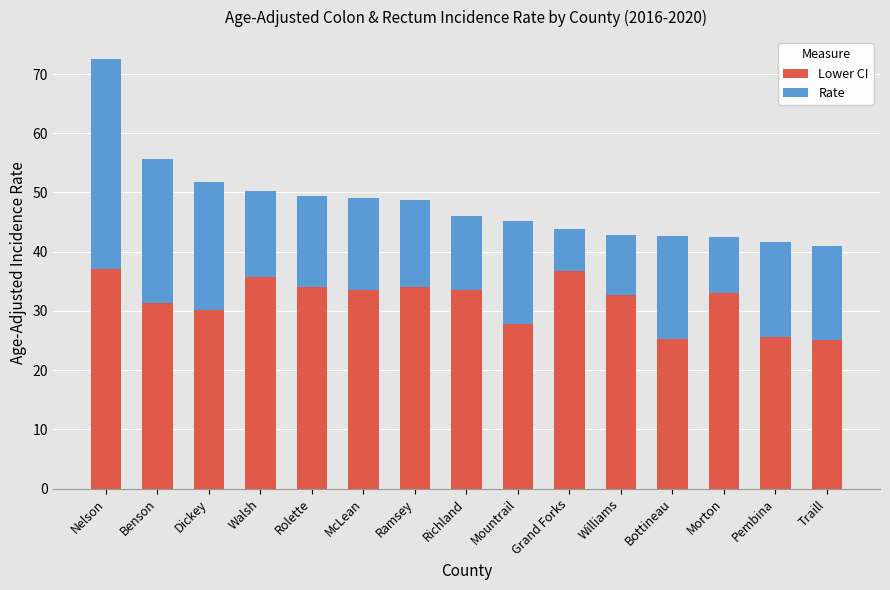

The value of Lower CI at Williams is 11.3. True or false?

False